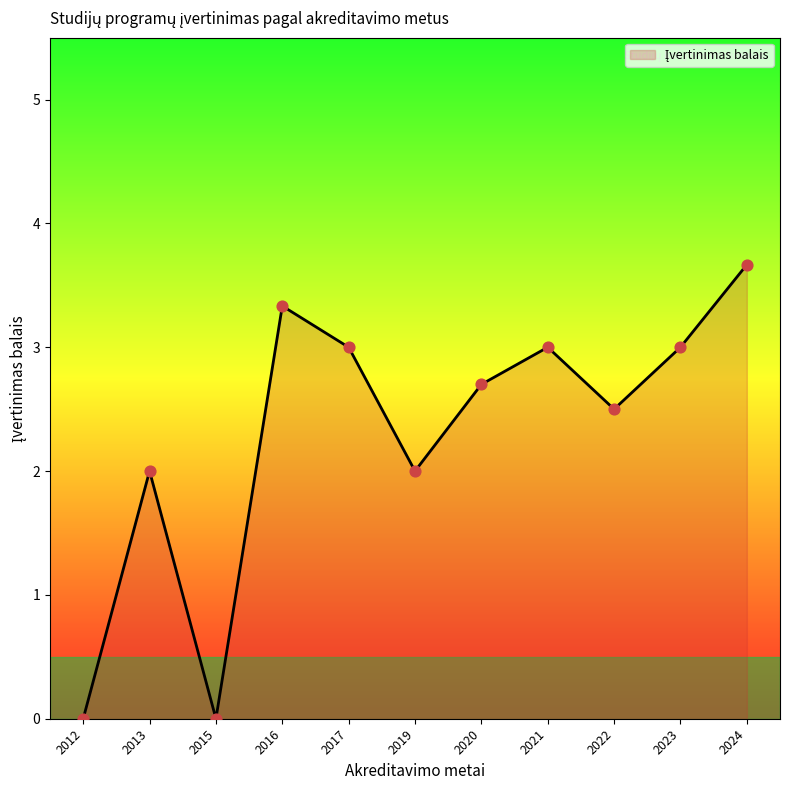

Which has a higher value, 2017 or 2020?

2017